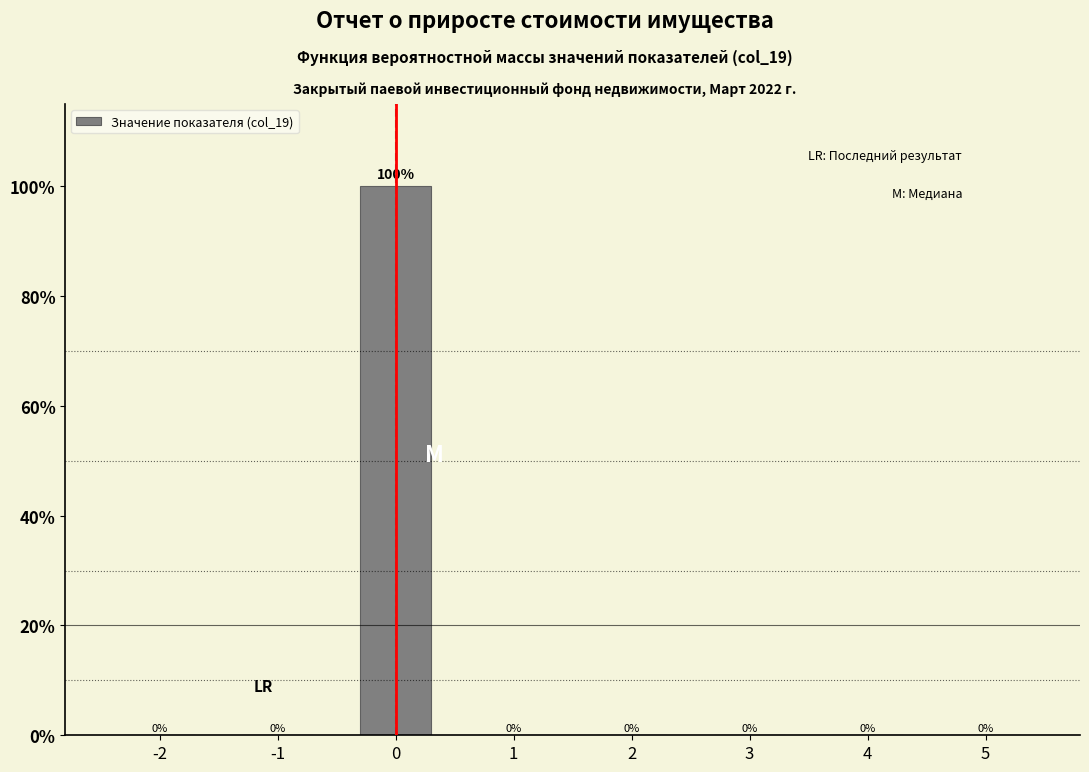

Reading left to right, list all the values displayed in this chart.

-2=0	-1=0	0=100	1=0	2=0	3=0	4=0	5=0